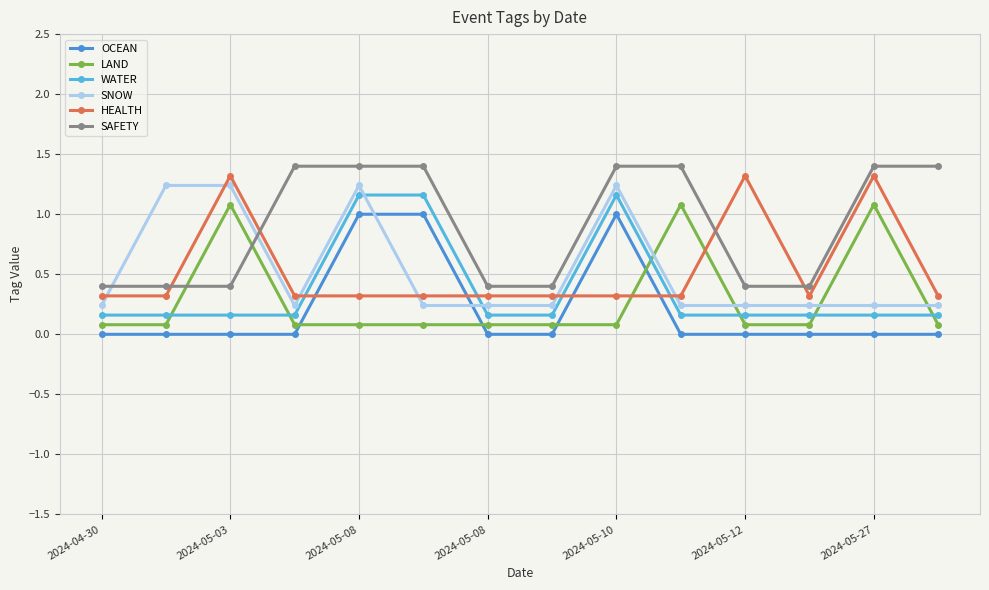

Which series has the largest total across all categories?

SAFETY